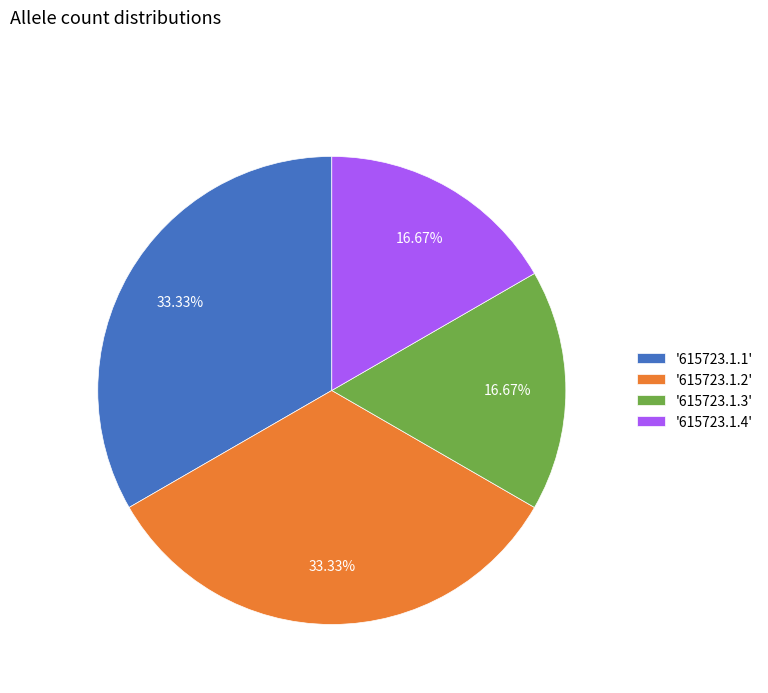

Which has a higher value, '615723.1.4' or '615723.1.1'?

'615723.1.1'